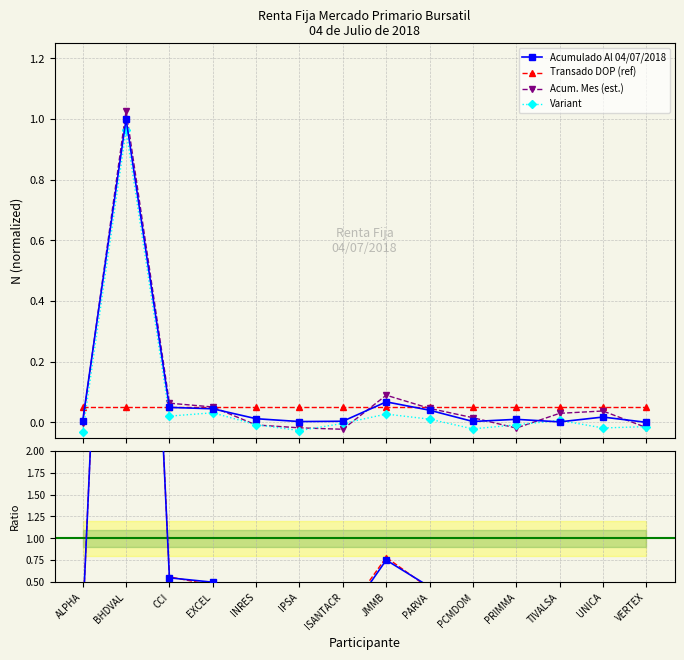

Reading left to right, list all the values displayed in this chart.

Acumulado Al 04/07/2018: ALPHA=0.0	BHDVAL=1.0	CCI=0.0	EXCEL=0.0	INRES=0.0	IPSA=0.0	ISANTACR=0.0	JMMB=0.1	PARVA=0.0	PCMDOM=0.0	PRIMMA=0.0	TIVALSA=0.0	UNICA=0.0	VERTEX=0.0
Transado DOP (ref): ALPHA=0.1	BHDVAL=0.1	CCI=0.1	EXCEL=0.1	INRES=0.1	IPSA=0.1	ISANTACR=0.1	JMMB=0.1	PARVA=0.1	PCMDOM=0.1	PRIMMA=0.1	TIVALSA=0.1	UNICA=0.1	VERTEX=0.1
Acum. Mes (est.): ALPHA=-0.0	BHDVAL=1.0	CCI=0.1	EXCEL=0.1	INRES=-0.0	IPSA=-0.0	ISANTACR=-0.0	JMMB=0.1	PARVA=0.0	PCMDOM=0.0	PRIMMA=-0.0	TIVALSA=0.0	UNICA=0.0	VERTEX=-0.0
Variant: ALPHA=-0.0	BHDVAL=1.0	CCI=0.0	EXCEL=0.0	INRES=-0.0	IPSA=-0.0	ISANTACR=-0.0	JMMB=0.0	PARVA=0.0	PCMDOM=-0.0	PRIMMA=-0.0	TIVALSA=0.0	UNICA=-0.0	VERTEX=-0.0
Ratio: ALPHA=0.1	BHDVAL=11.1	CCI=0.6	EXCEL=0.5	INRES=0.1	IPSA=0.0	ISANTACR=0.0	JMMB=0.8	PARVA=0.4	PCMDOM=0.0	PRIMMA=0.1	TIVALSA=0.0	UNICA=0.2	VERTEX=0.0
Ratio ref.: ALPHA=0.1	BHDVAL=11.1	CCI=0.6	EXCEL=0.5	INRES=0.1	IPSA=0.1	ISANTACR=0.1	JMMB=0.8	PARVA=0.4	PCMDOM=-0.0	PRIMMA=0.1	TIVALSA=0.0	UNICA=0.2	VERTEX=0.0